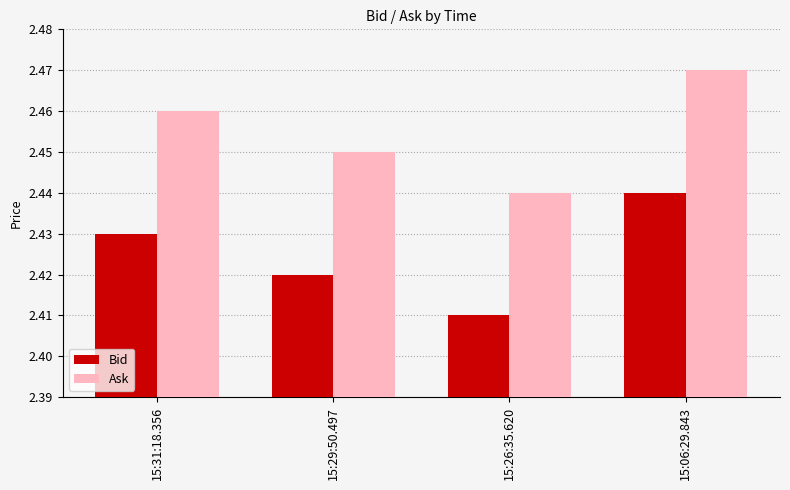

List the series in order of their peak value, lowest first.

Bid, Ask